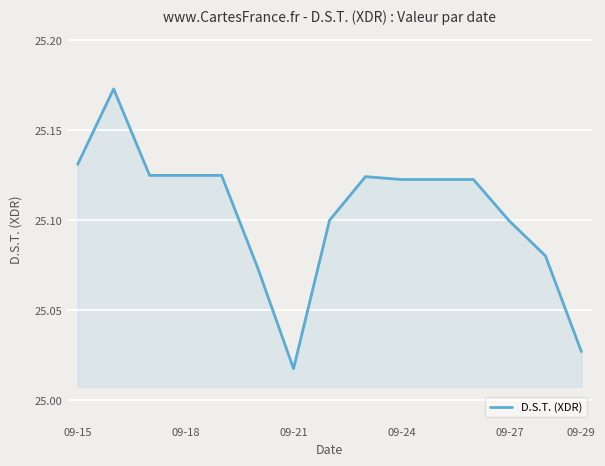

How many lines are shown in the chart?

1